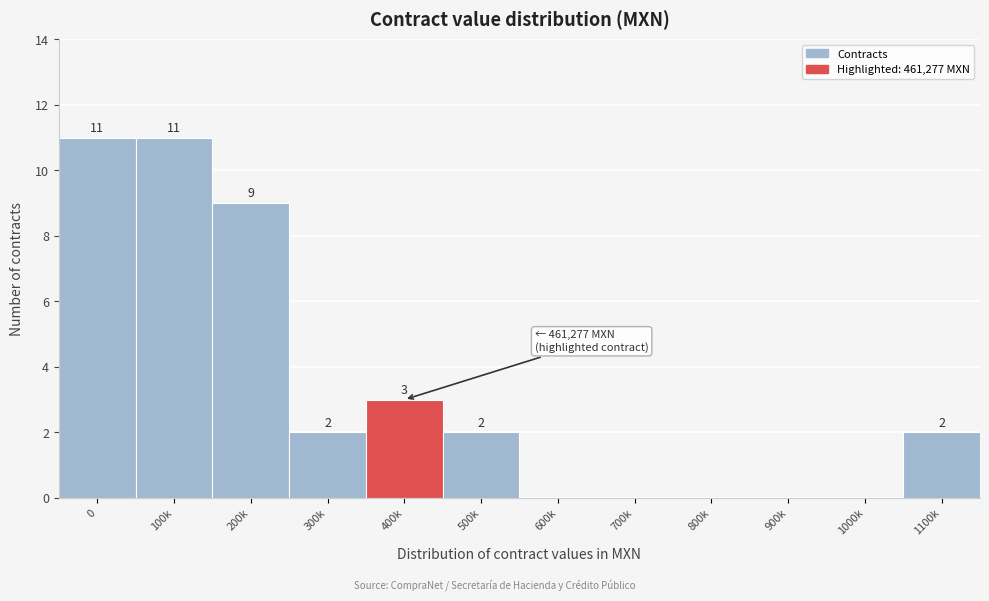

Reading left to right, list all the values displayed in this chart.

0=11	100k=11	200k=9	300k=2	400k=3	500k=2	600k=0	700k=0	800k=0	900k=0	1000k=0	1100k=2